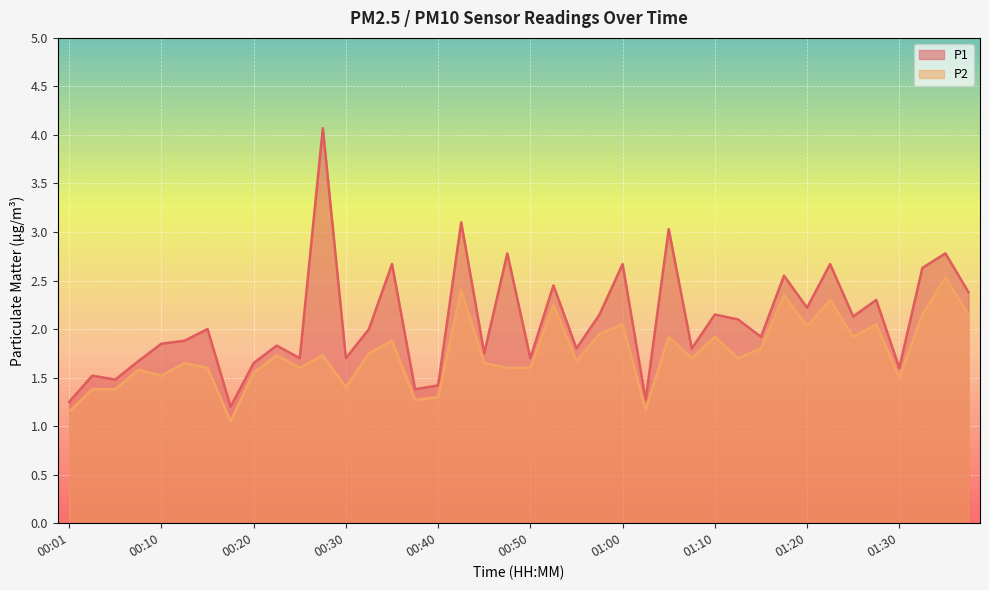

What value does the P2 series have at 01:15?

1.8